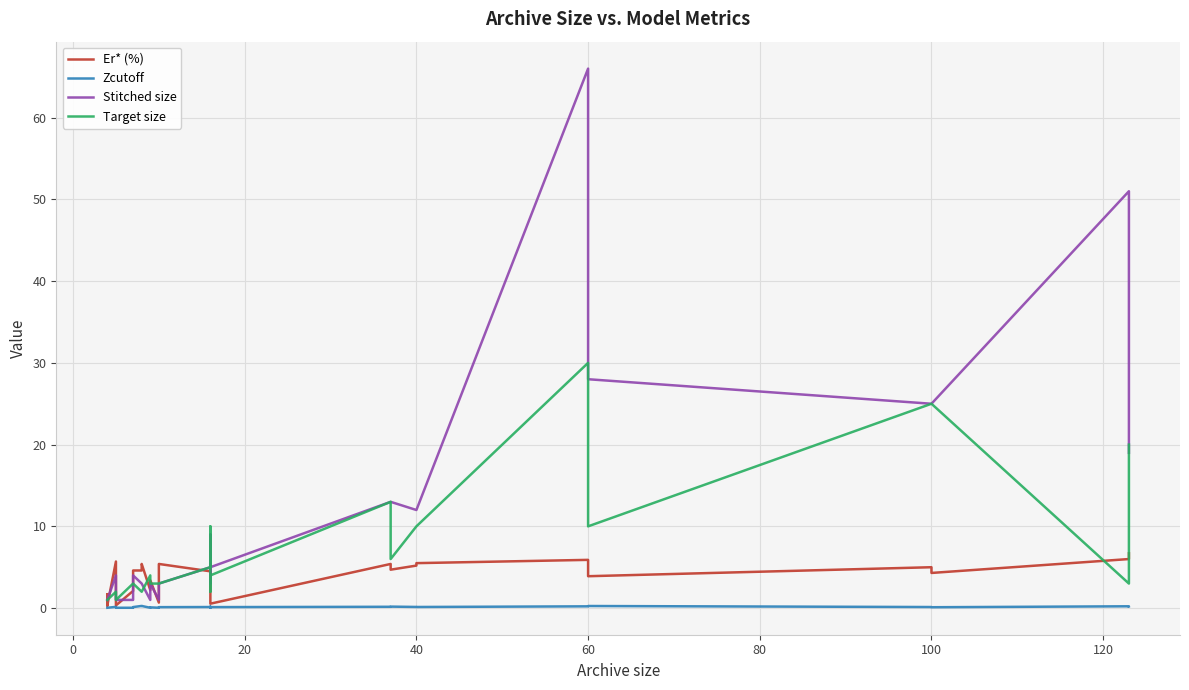

True or false: Target size has more than 1 points higher than both neighbors.

True